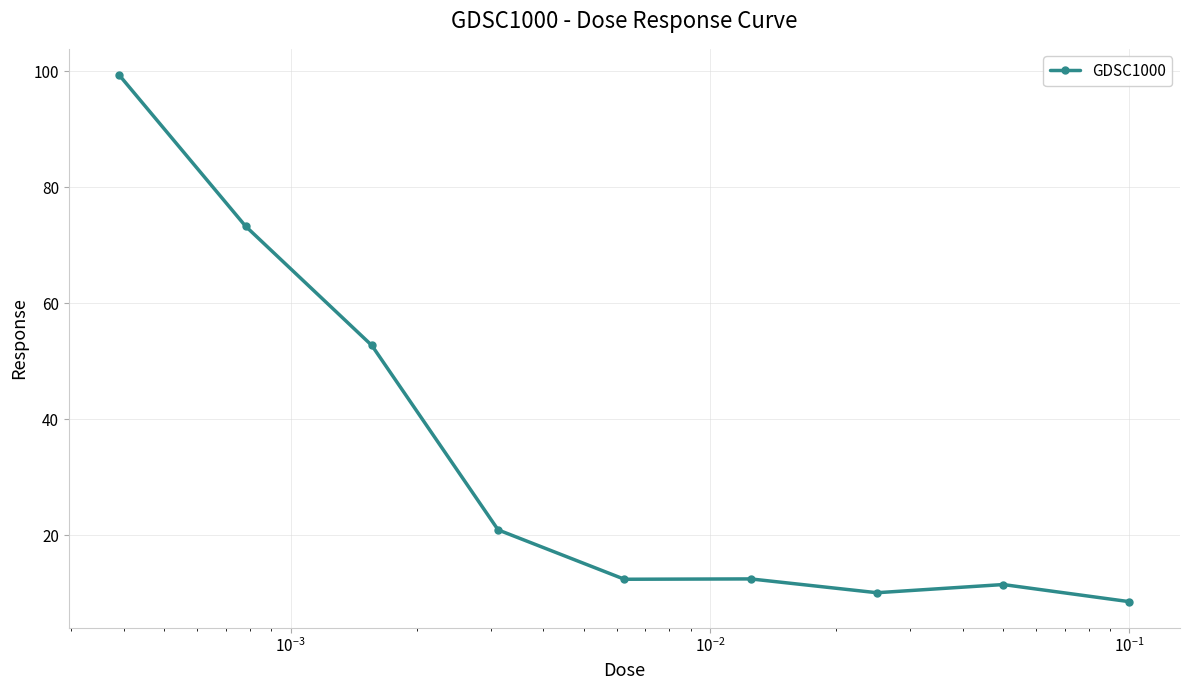

True or false: there are more than 2 points higher than both neighbors.

False